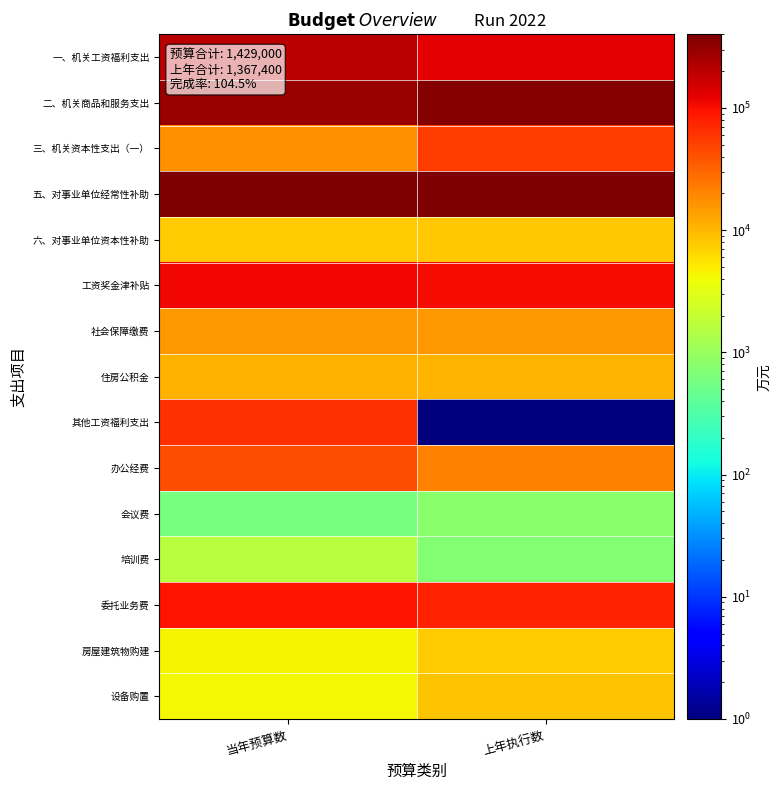

Reading right to left, list all the values displayed in this chart.

一、机关工资福利支出: 上年执行数=130463.0	当年预算数=200578.0
二、机关商品和服务支出: 上年执行数=369174.0	当年预算数=295640.0
三、机关资本性支出（一）: 上年执行数=53729.0	当年预算数=17116.0
五、对事业单位经常性补助: 上年执行数=400094.0	当年预算数=381008.0
六、对事业单位资本性补助: 上年执行数=8045.0	当年预算数=7838.0
工资奖金津补贴: 上年执行数=105128.0	当年预算数=109296.0
社会保障缴费: 上年执行数=15156.0	当年预算数=15806.0
住房公积金: 上年执行数=10179.0	当年预算数=10932.0
其他工资福利支出: 上年执行数=0.1	当年预算数=64544.0
办公经费: 上年执行数=20694.0	当年预算数=41869.0
会议费: 上年执行数=792.0	当年预算数=582.0
培训费: 上年执行数=706.0	当年预算数=1591.0
委托业务费: 上年执行数=77859.0	当年预算数=96300.0
房屋建筑物购建: 上年执行数=7509.0	当年预算数=4386.0
设备购置: 上年执行数=8674.0	当年预算数=4121.0